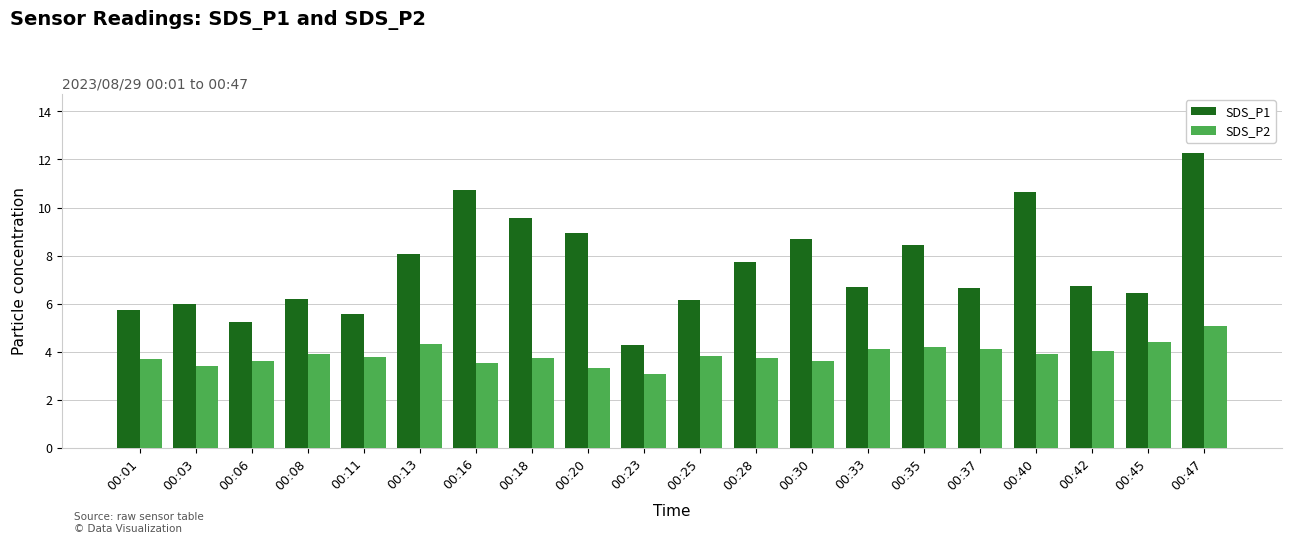

Between 00:18 and 00:35, which series saw the biggest shift?

SDS_P1